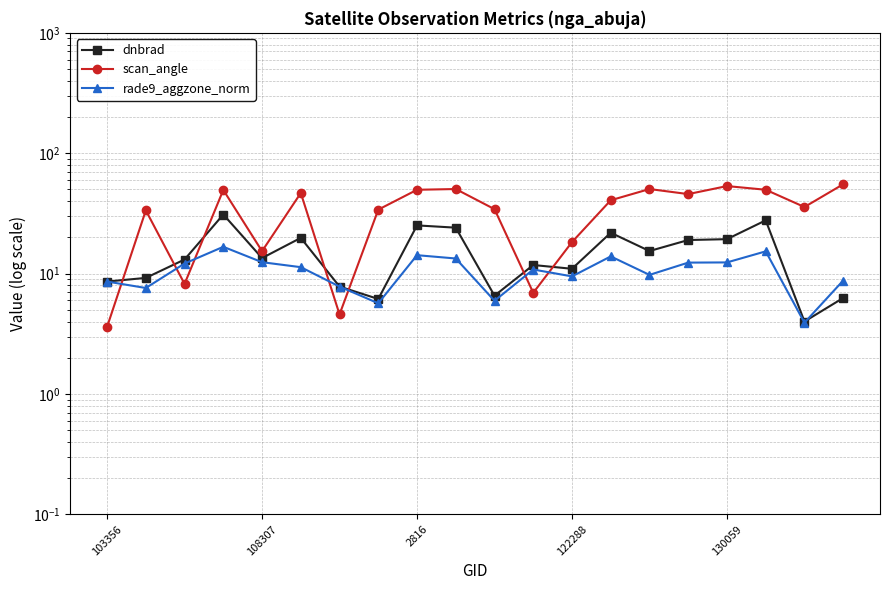

The value of rade9_aggzone_norm at 15 is 7.8. True or false?

False